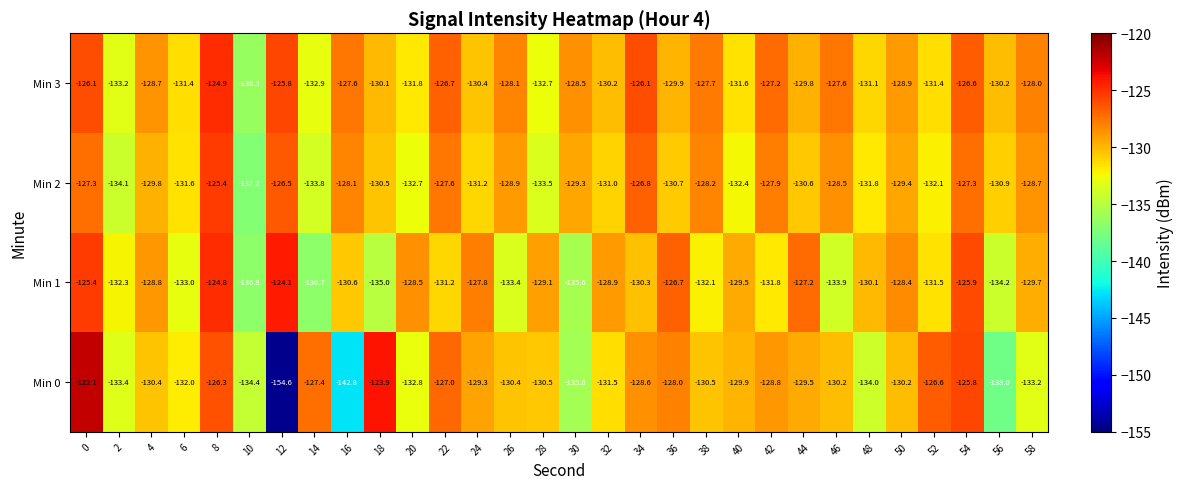

Is it true that Min 2 equals -137.2 at 10?

True